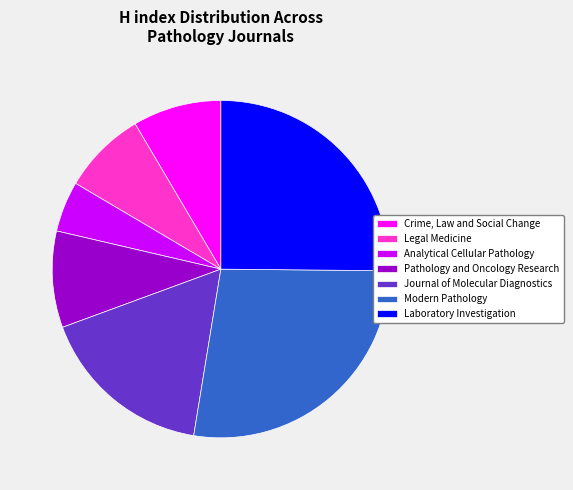

What is the smallest slice in the pie chart?

Analytical Cellular Pathology